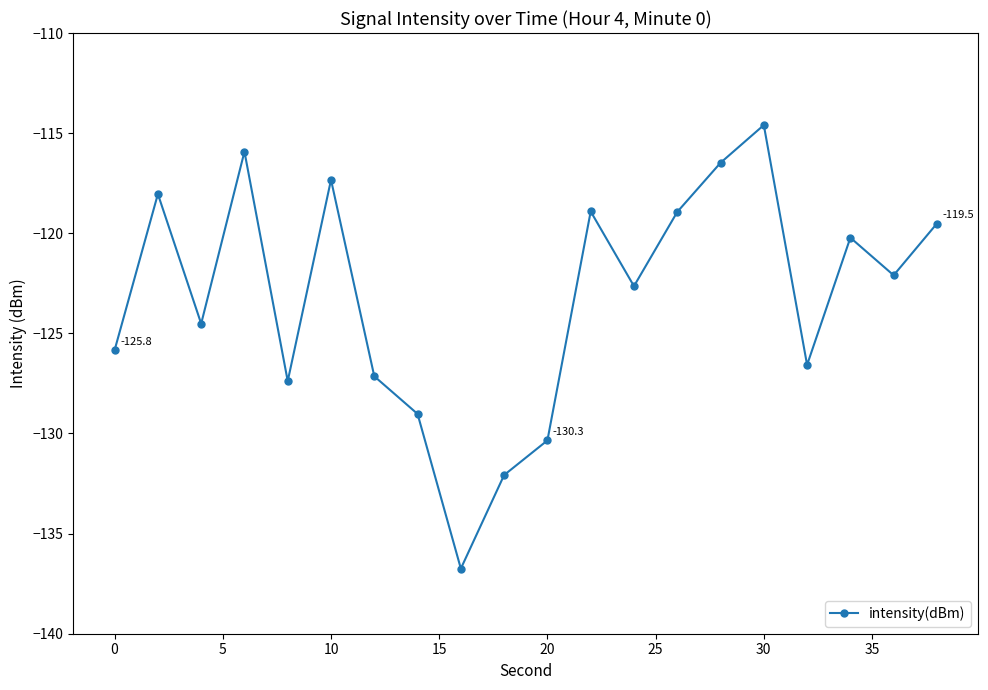

Reading left to right, what are all the values shown in this chart?

-125.8	-118.0	-124.5	-115.9	-127.4	-117.3	-127.1	-129.0	-136.7	-132.1	-130.3	-118.9	-122.6	-118.9	-116.5	-114.6	-126.6	-120.2	-122.1	-119.5